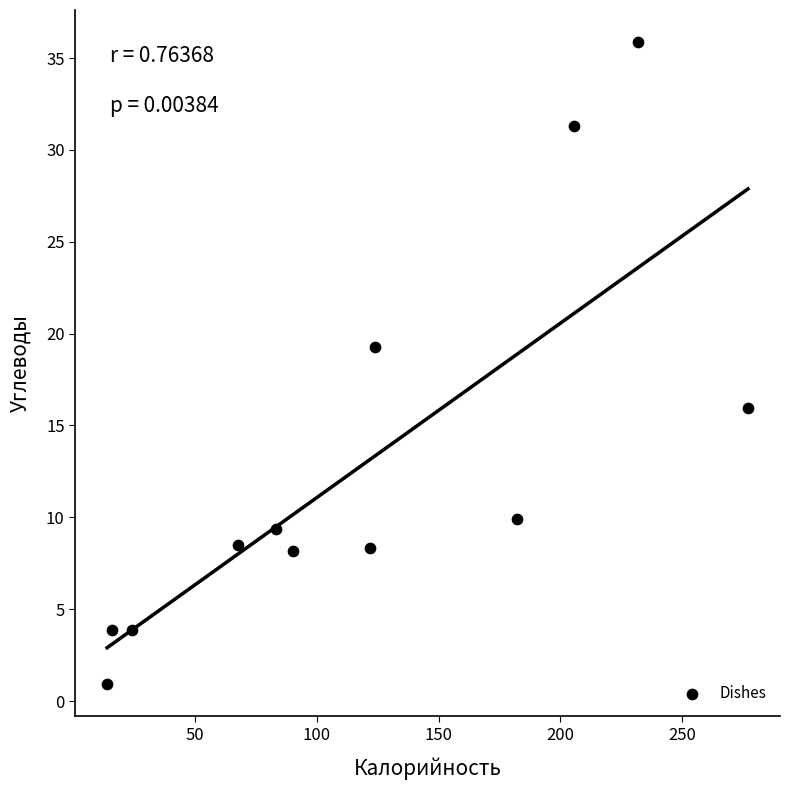

What Y value in the scatter plot is closest to 18?

19.3